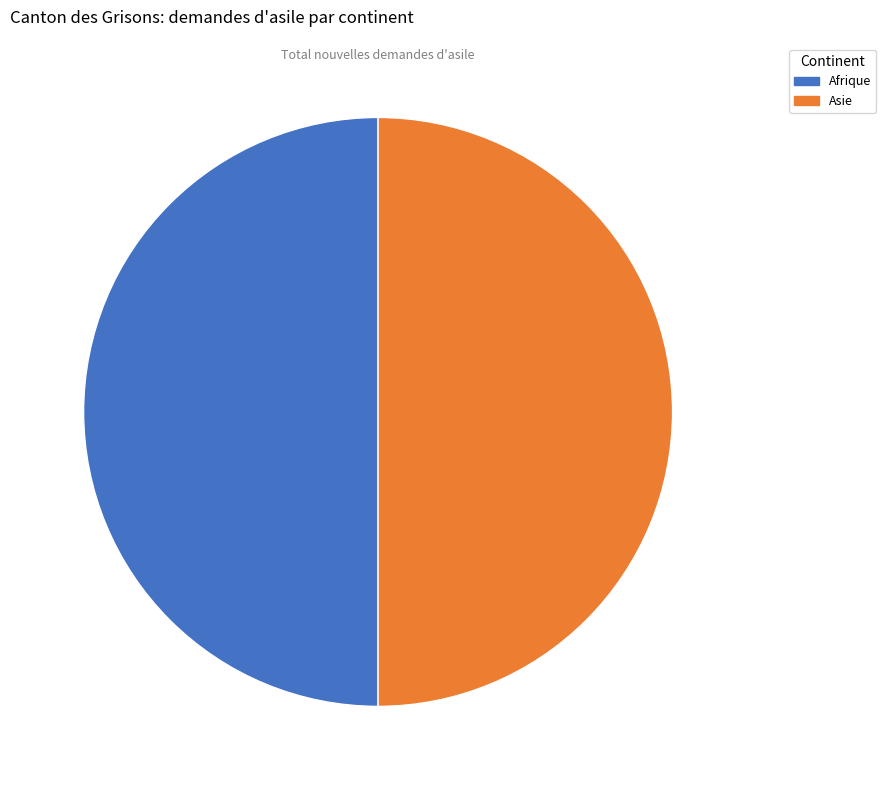

Combined, do Asie and Afrique account for over 50%?

Yes